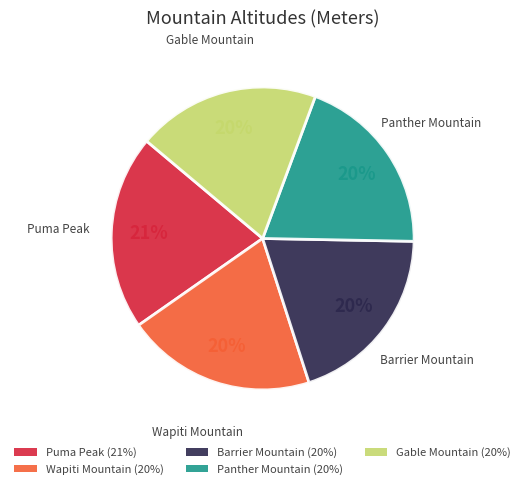

To the nearest percent, what is the difference between the largest and smallest slice percentages?

1%